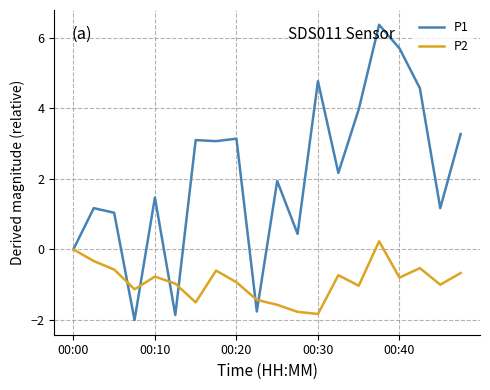

Reading left to right, extract all data points from this chart.

P1: 0.0	1.2	1.0	-2.0	1.5	-1.9	3.1	3.1	3.1	-1.8	1.9	0.4	4.8	2.2	4.0	6.4	5.7	4.6	1.2	3.3
P2: 0.0	-0.3	-0.6	-1.1	-0.8	-1.0	-1.5	-0.6	-0.9	-1.4	-1.6	-1.8	-1.8	-0.7	-1.0	0.2	-0.8	-0.5	-1.0	-0.7